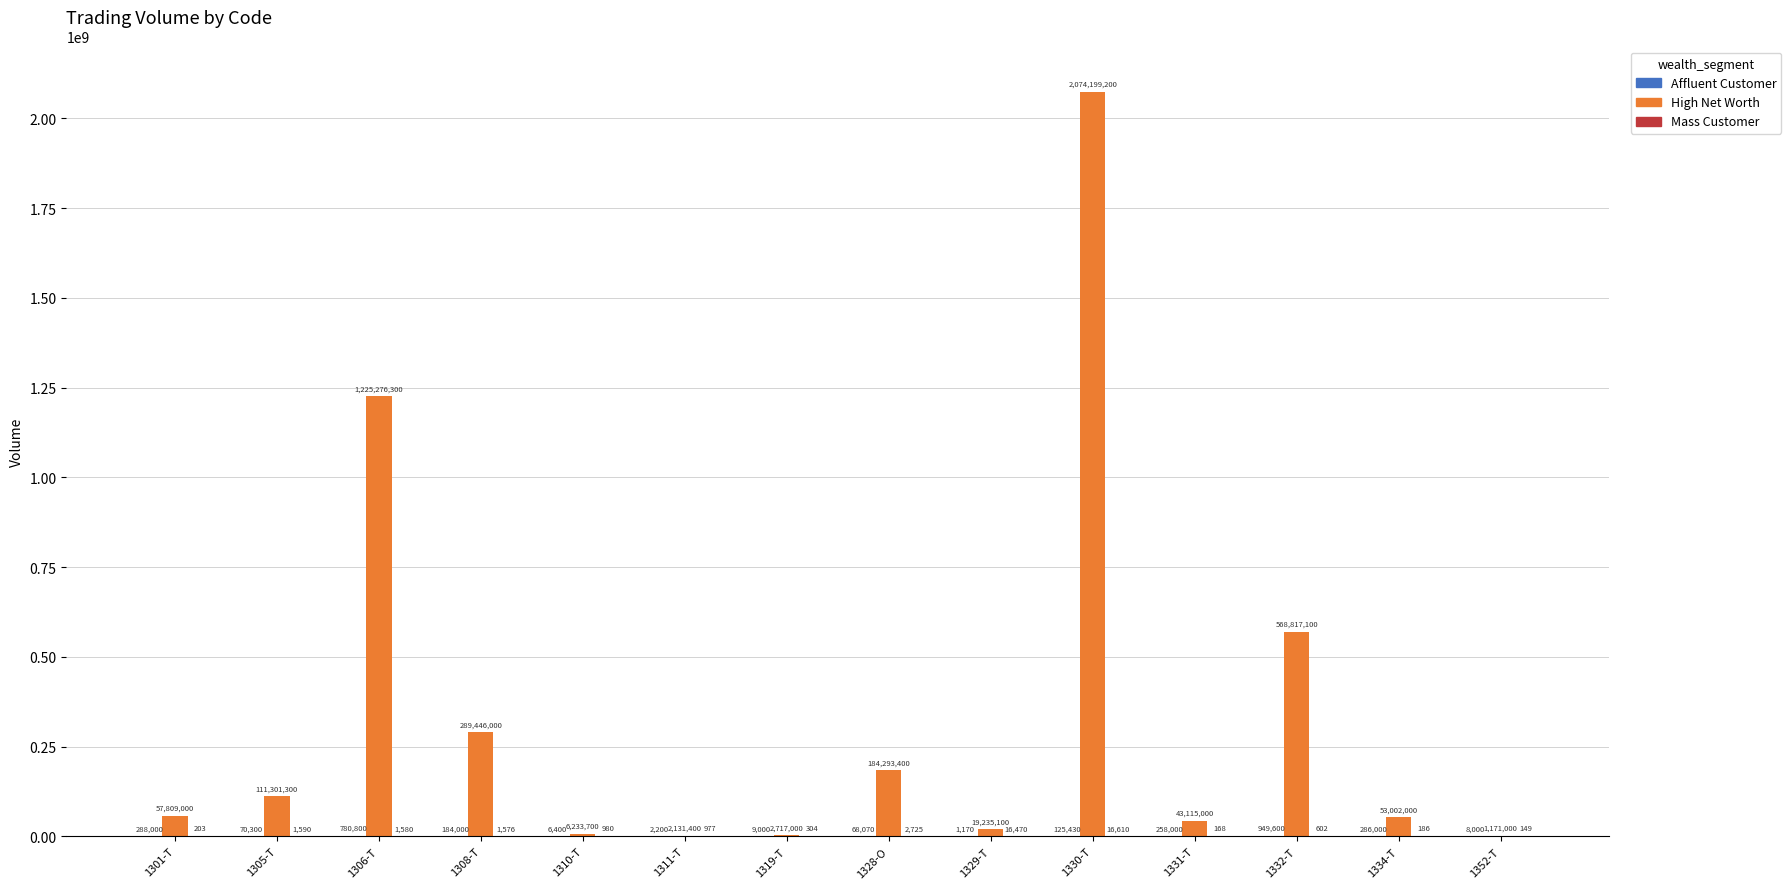

What is the greatest value displayed?

2074199200